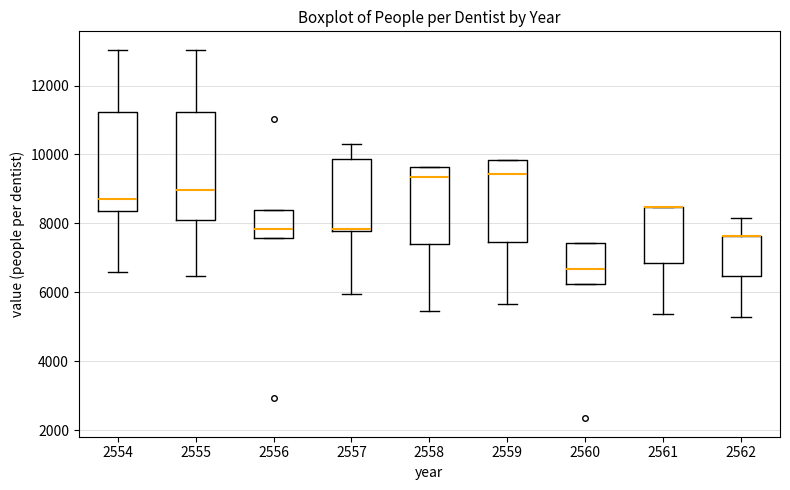

Reading left to right, transcribe this box plot: for each box, give where its median line is, the range the box spans, and where its two whiskers end, as read against the y-axis. The values are not printed on the chart, so give them approximately, as read against the axis.

2554: median 8600, box 8400 to 11200, whiskers 6600 to 13000
2555: median 9000, box 8000 to 11200, whiskers 6400 to 13000
2556: median 7800, box 7600 to 8400, whiskers 7600 to 8400
2557: median 7800, box 7800 to 9800, whiskers 6000 to 10400
2558: median 9400, box 7400 to 9600, whiskers 5400 to 9600
2559: median 9400, box 7400 to 9800, whiskers 5600 to 9800
2560: median 6600, box 6200 to 7400, whiskers 6200 to 7400
2561: median 8400 (drawn on the box's upper edge), box 6800 to 8400, whiskers 5400 to 8400
2562: median 7600 (drawn on the box's upper edge), box 6400 to 7600, whiskers 5200 to 8200